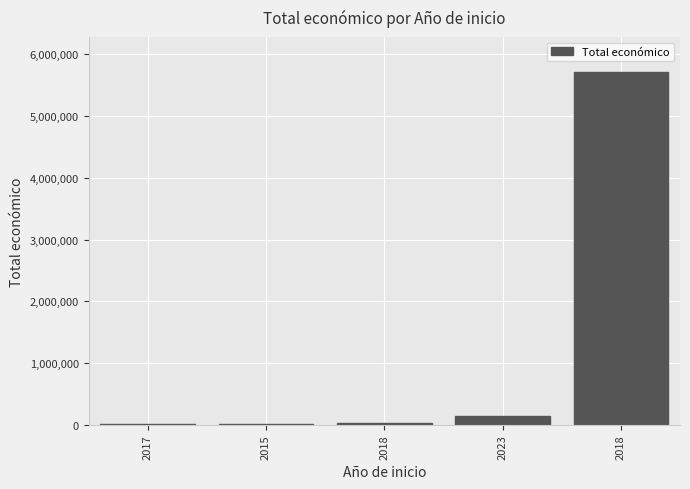

What is the value of the 3rd bar from the left?

24017